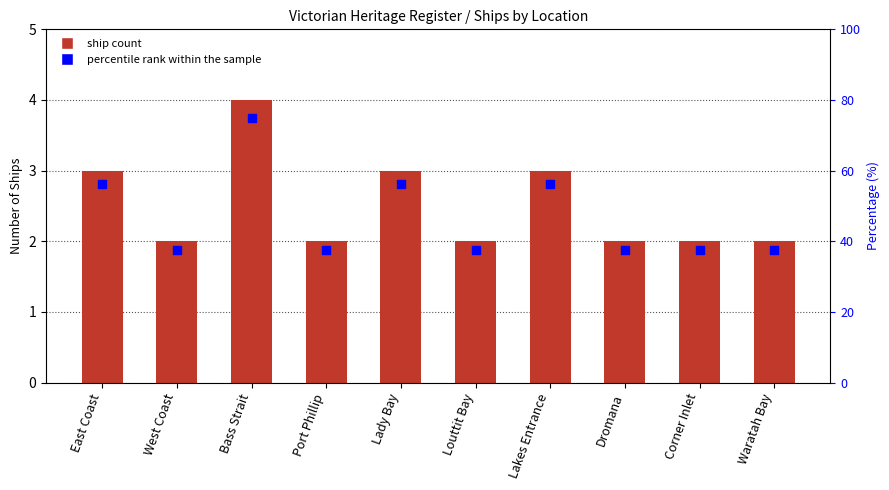

What is the total value across all series at Port Phillip?

39.5